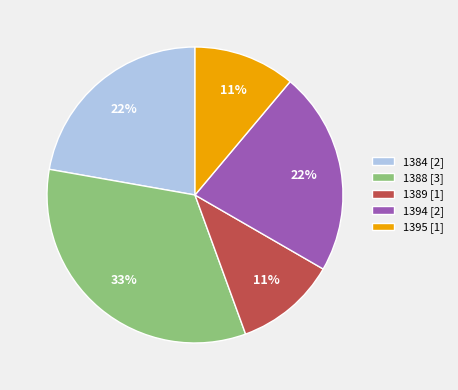

Is 1388 the majority of the pie?

No